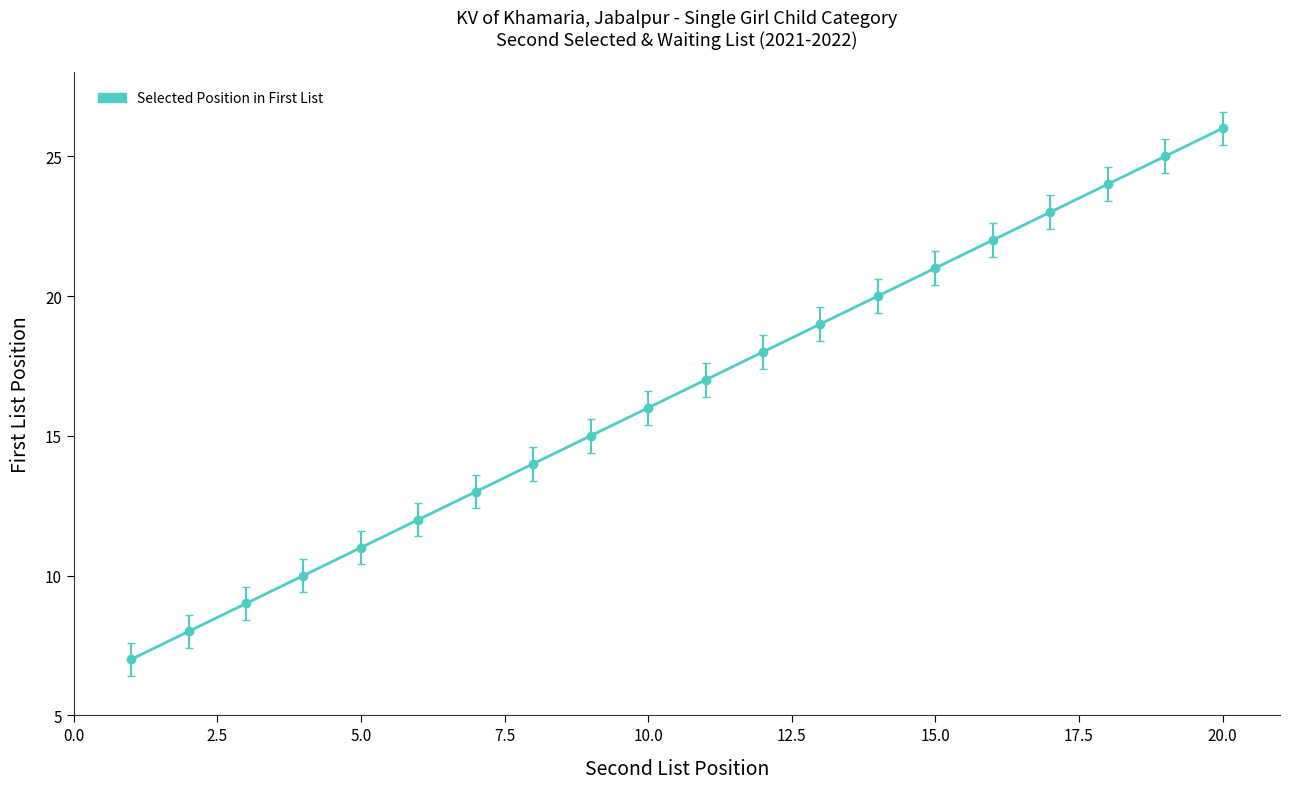

What is the difference between the maximum and minimum values?

19